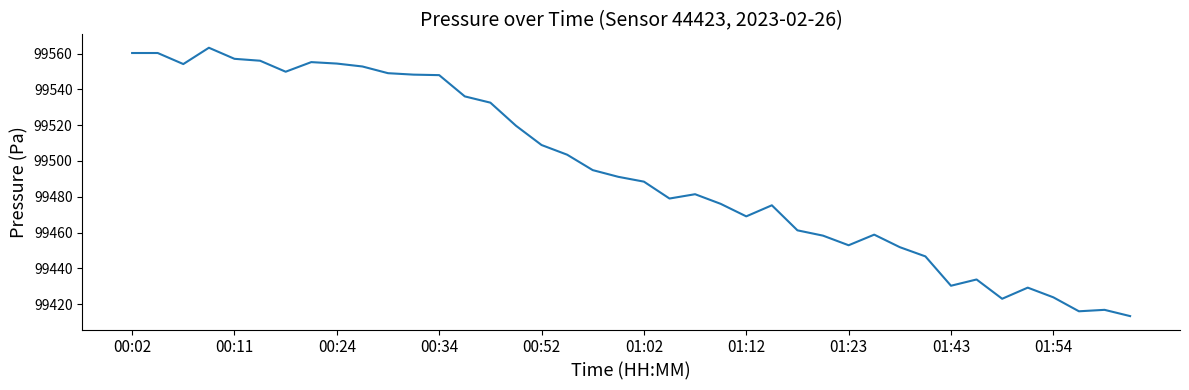

What is the minimum value shown in the chart?

99413.3